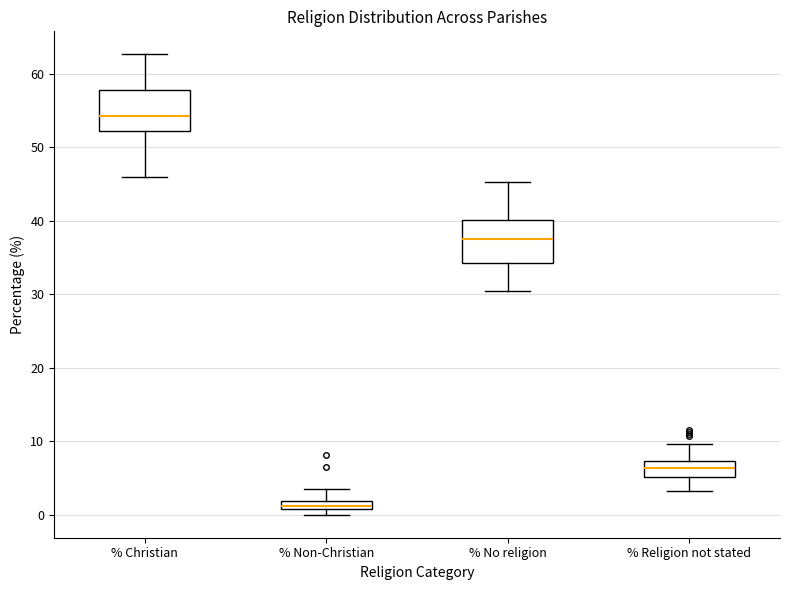

Which box's median line is the highest?

% Christian